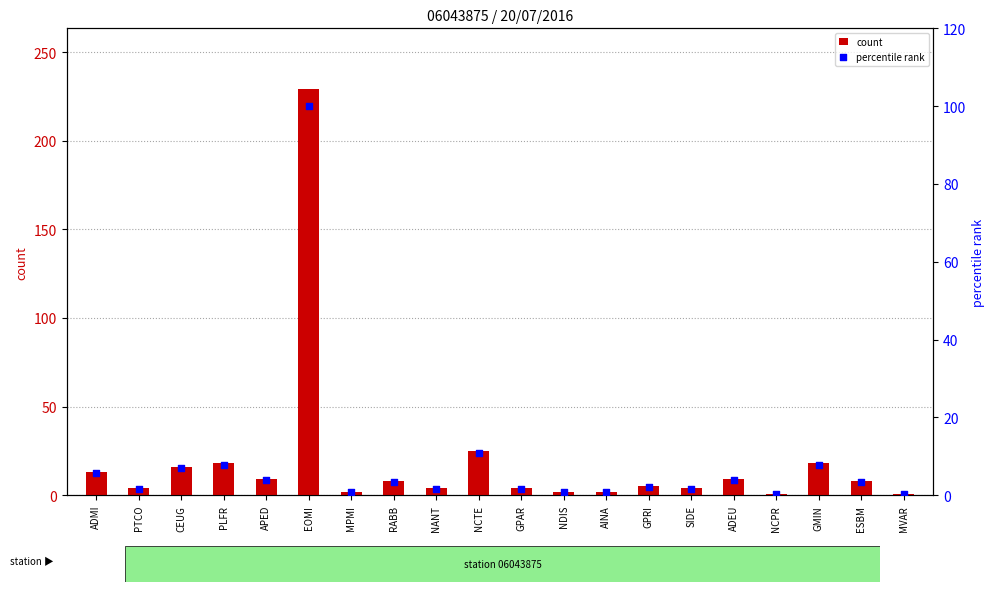

At which category is the sum across all series the highest?

EOMI